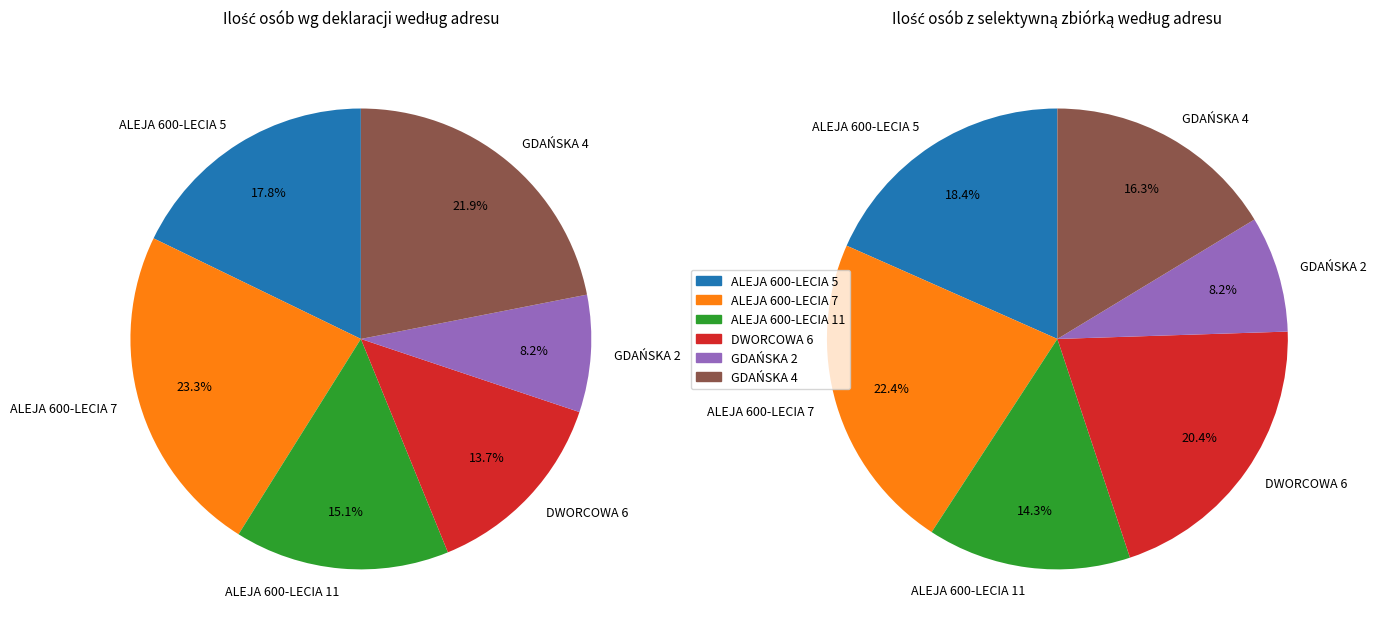

To the nearest percent, what is the difference between the largest and smallest slice percentages?

15%